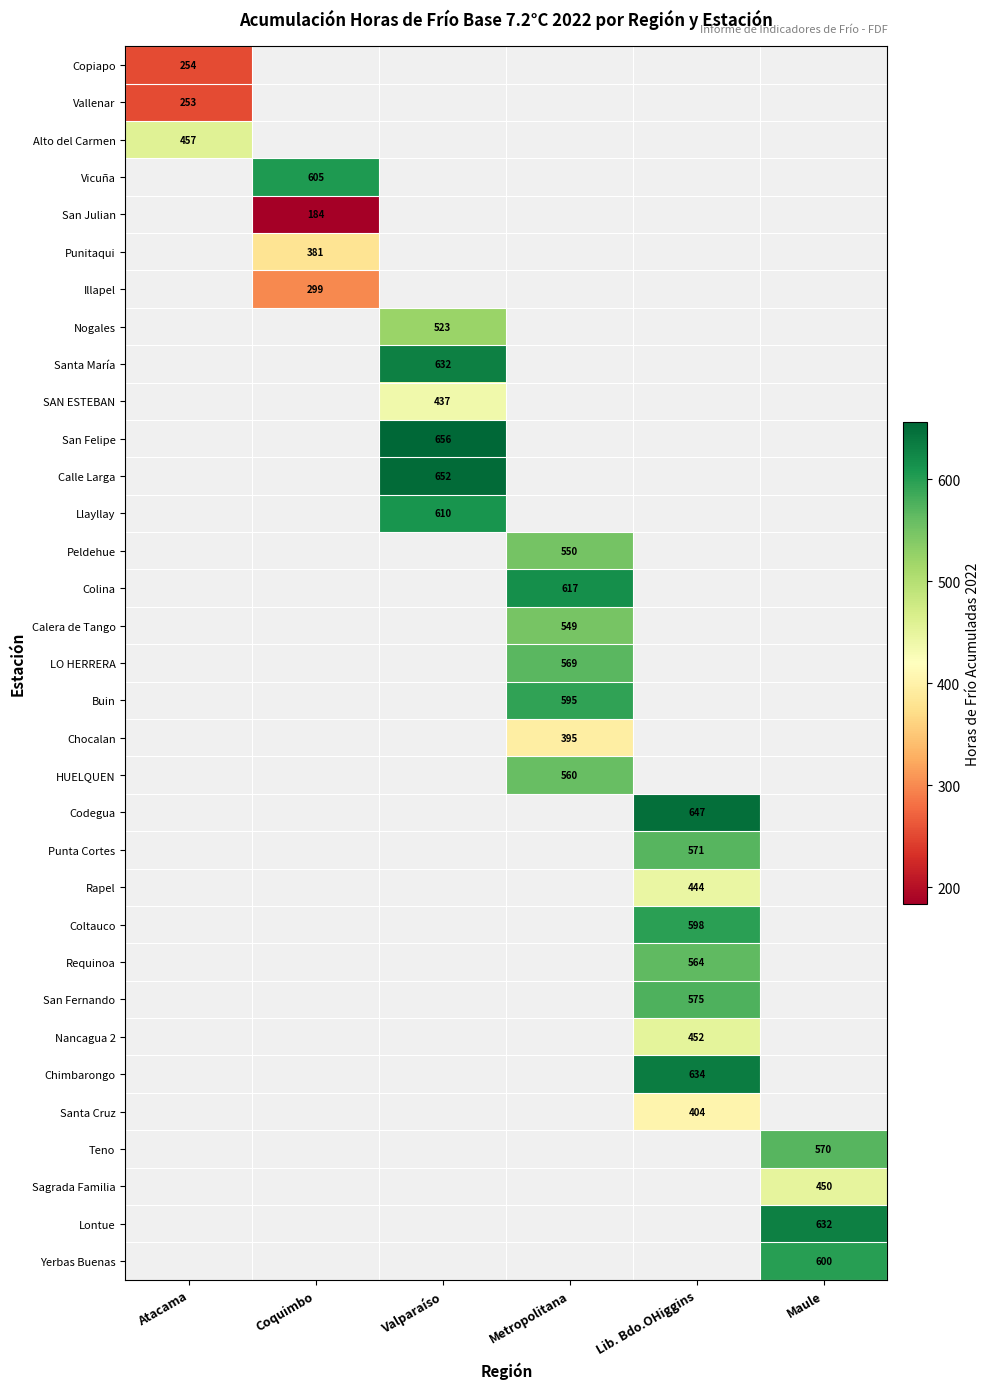

Is it true that Yerbas Buenas equals 600 at Maule?

True